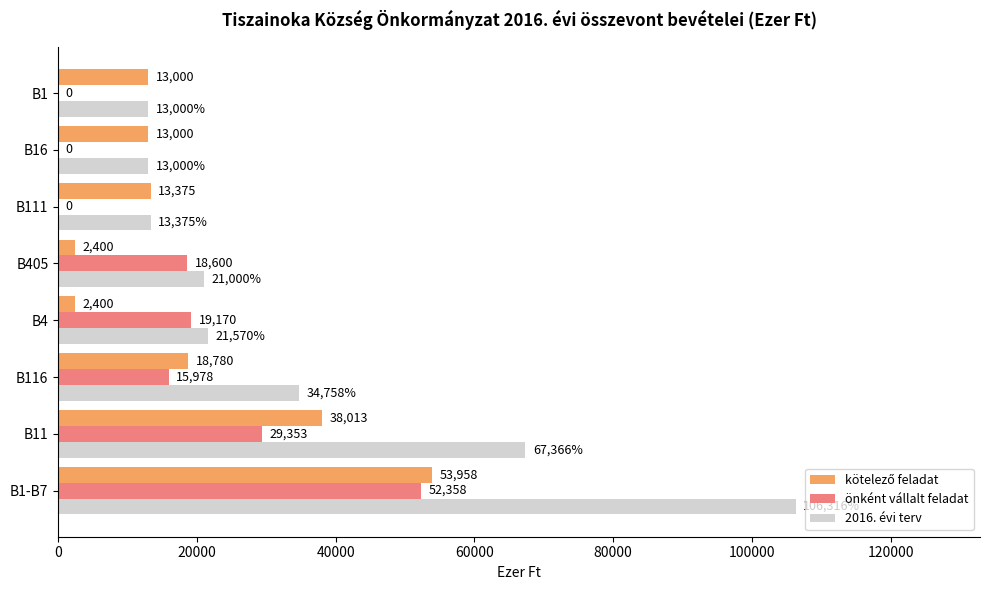

Which series has the largest total across all categories?

2016. évi terv